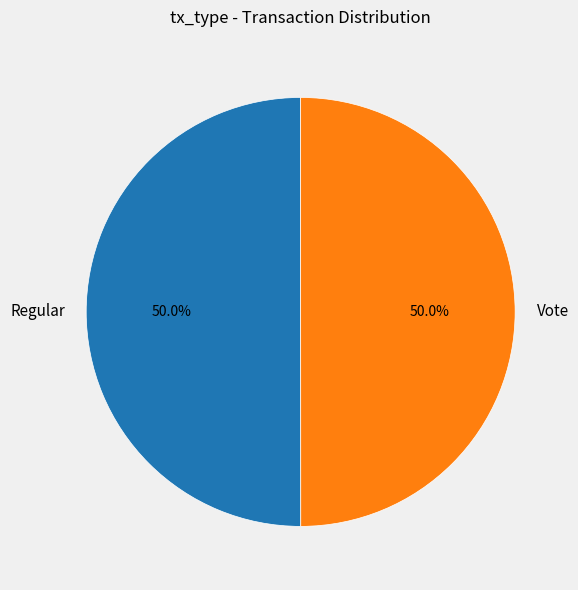

Approximately how many times larger is the value at Regular compared to Vote?

1.0